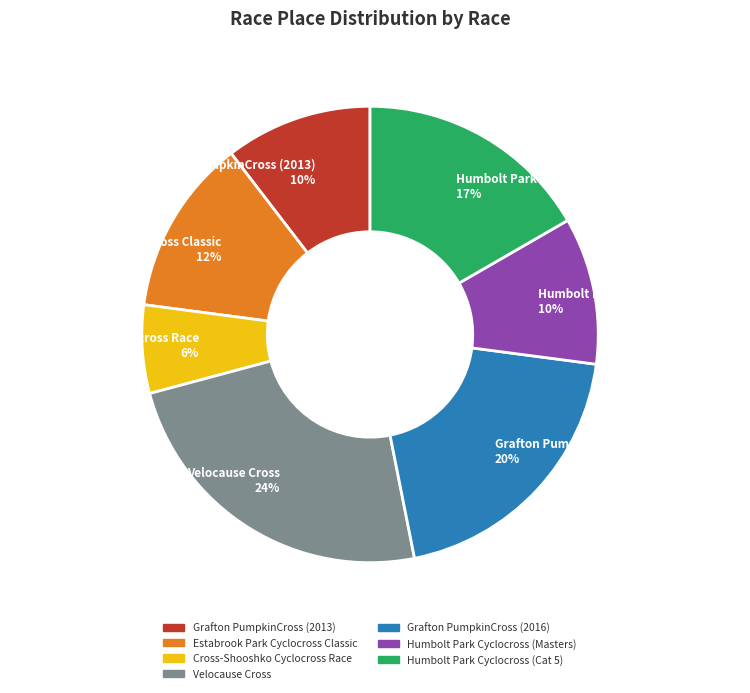

How many segments does this pie chart have?

7